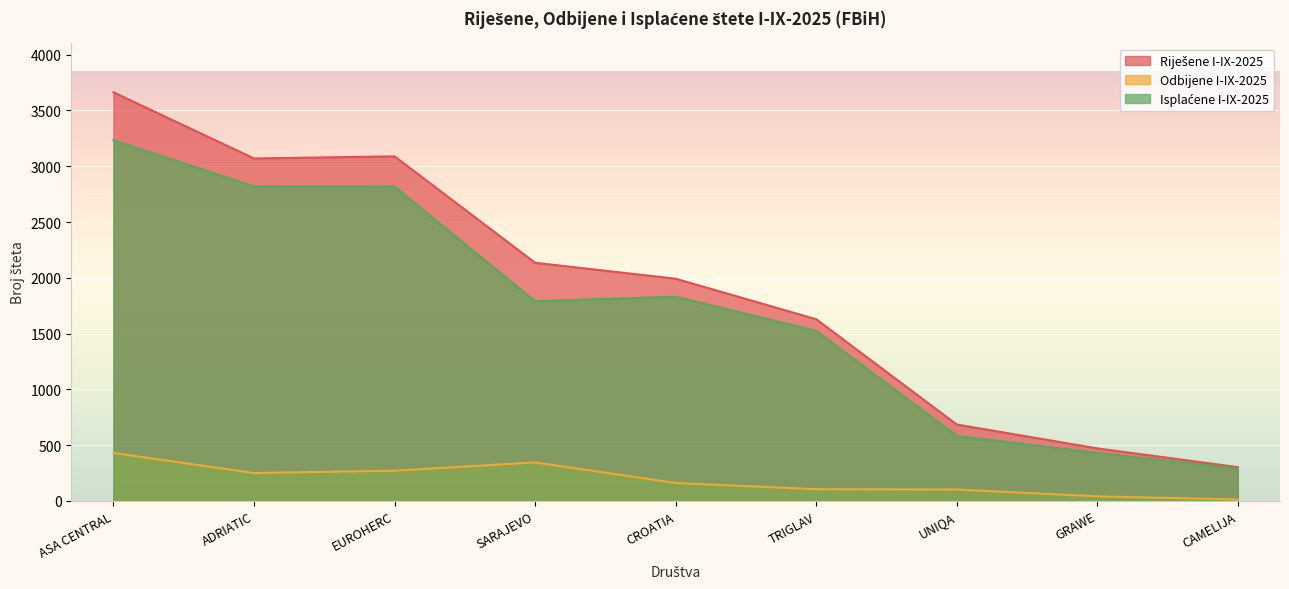

Where does the Riješene I-IX-2025 series first go above 1992?

ASA CENTRAL